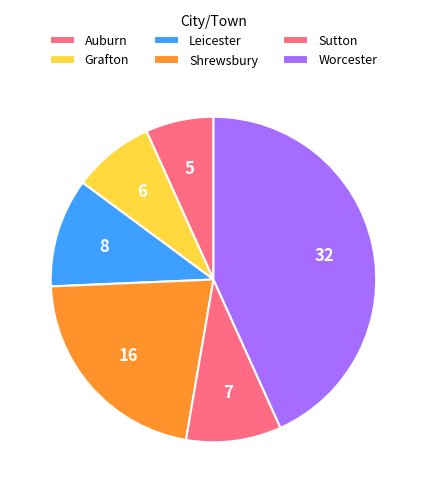

How many segments does this pie chart have?

6